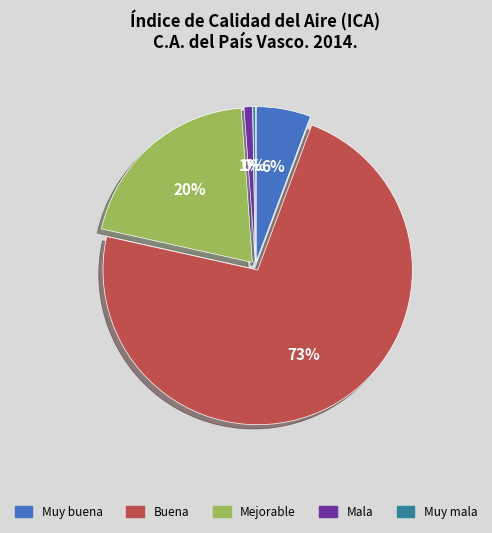

True or false: Mala accounts for 11% of the total.

False